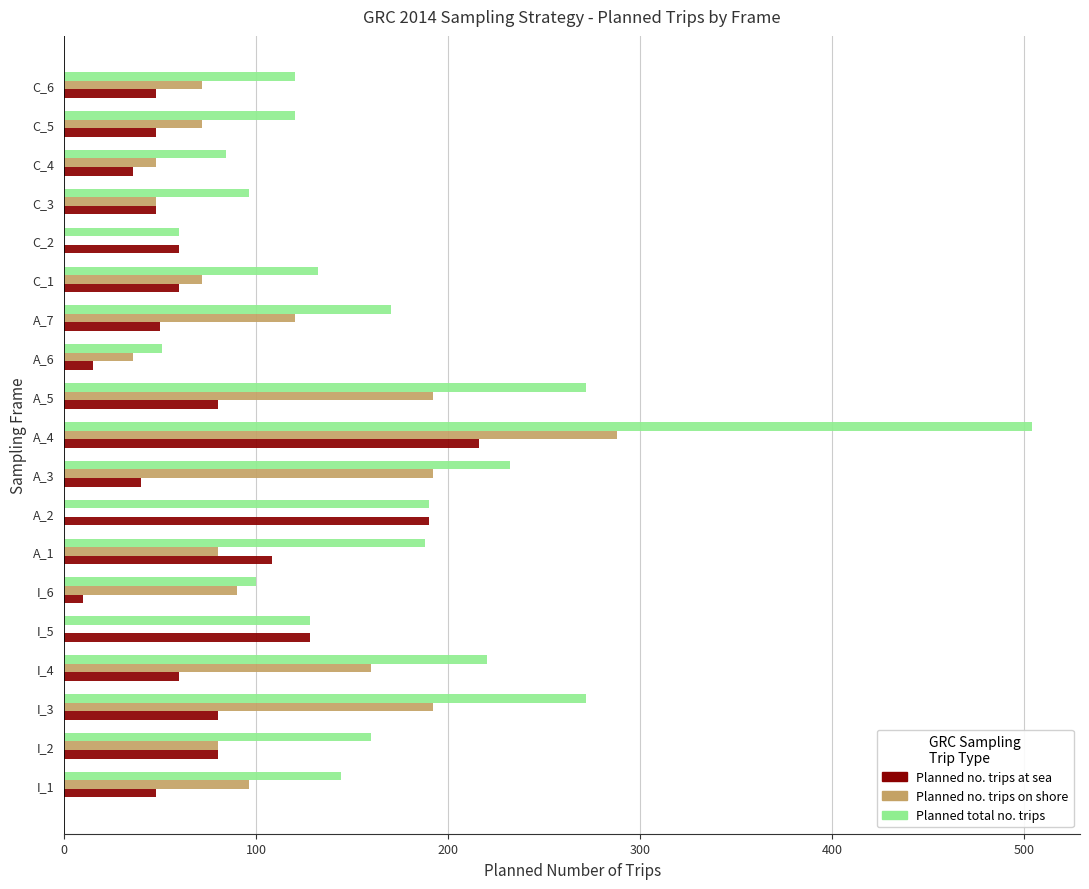

Which category has the highest value across all series?

A_4